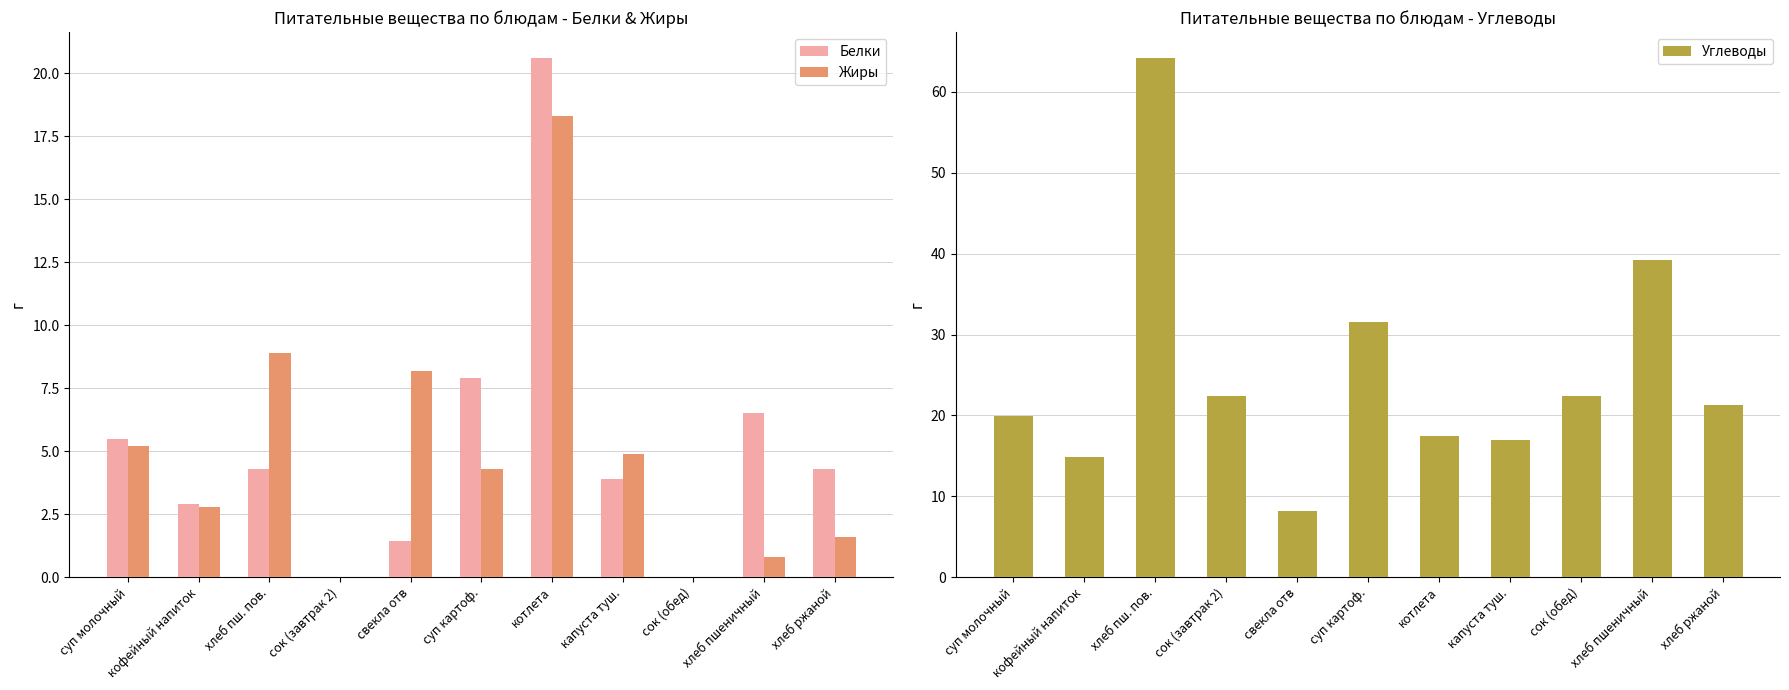

Reading left to right, transcribe all the data shown in this chart.

Белки: 5.5	2.9	4.3	0.0	1.4	7.9	20.6	3.9	0.0	6.5	4.3
Жиры: 5.2	2.8	8.9	0.0	8.2	4.3	18.3	4.9	0.0	0.8	1.6
Углеводы: 19.9	14.9	64.2	22.4	8.2	31.5	17.5	17.0	22.4	39.2	21.3